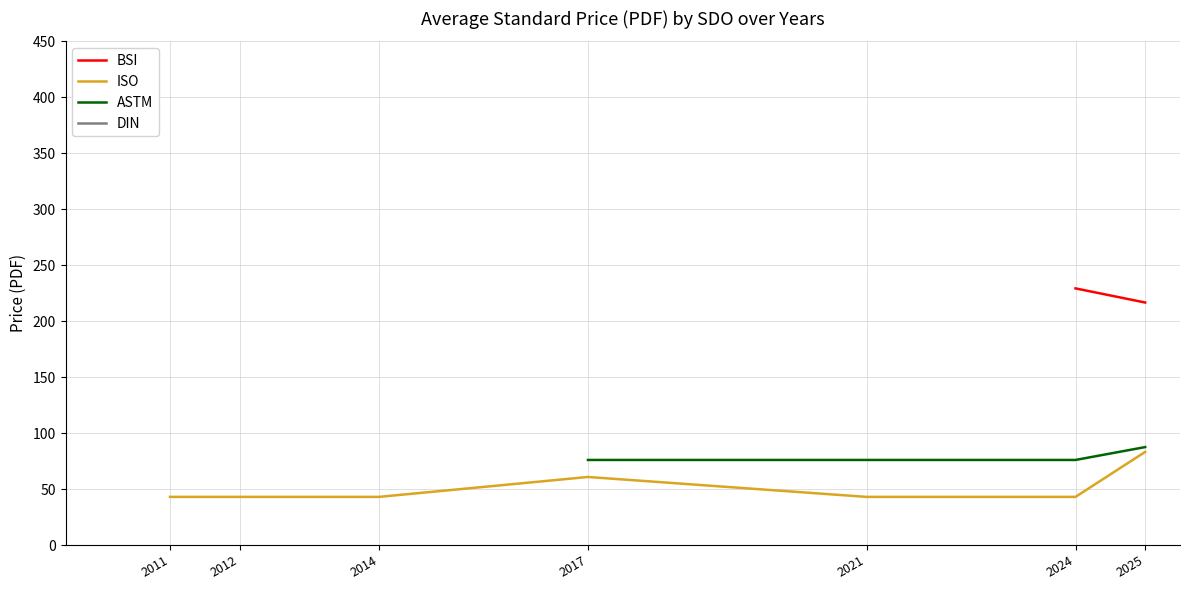

True or false: ISO has a value of 43.0 at 2021.

True